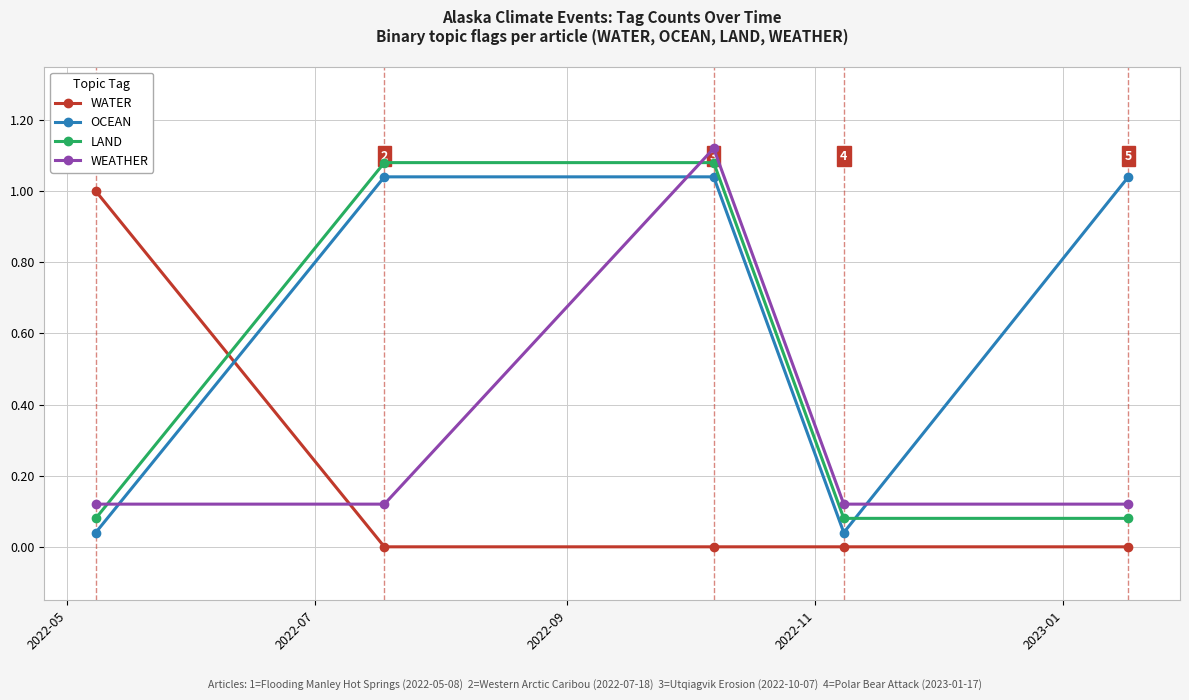

What is the sum of all LAND values?

2.4